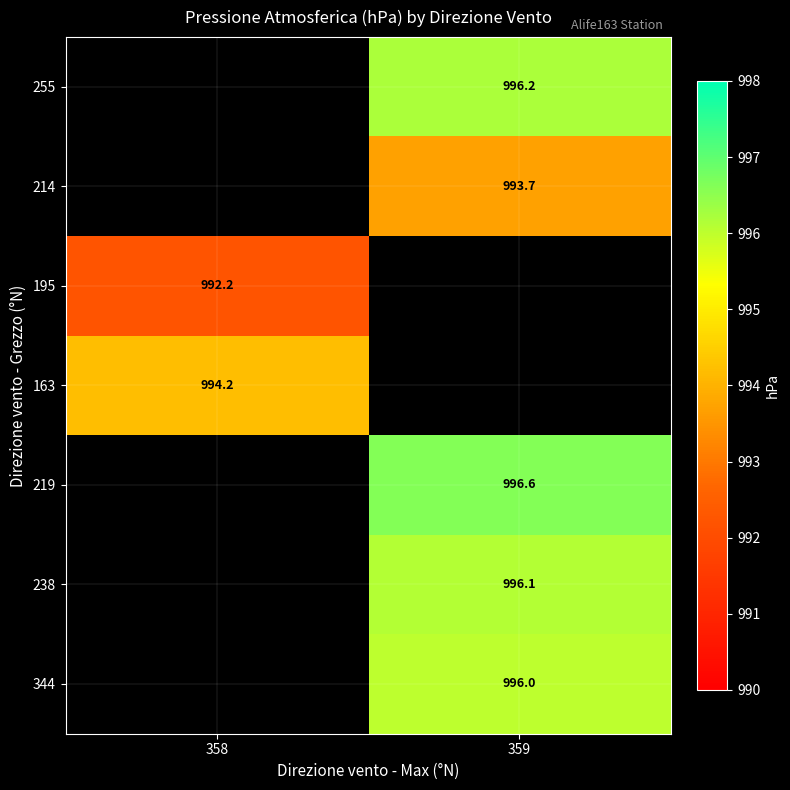

Is it true that 255 equals 227.1 at 359?

False